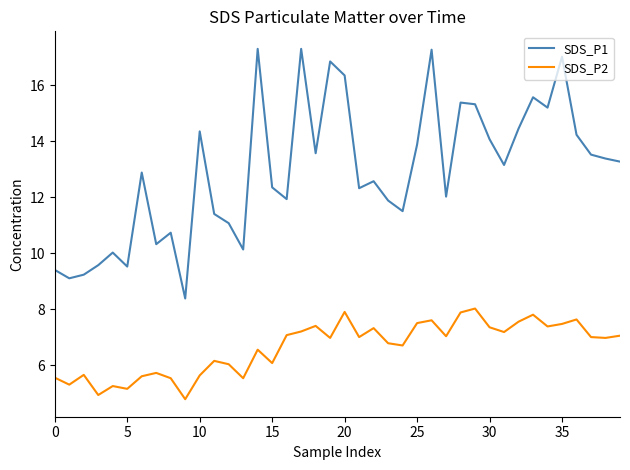

How many values in the SDS_P1 series are below 13?

20